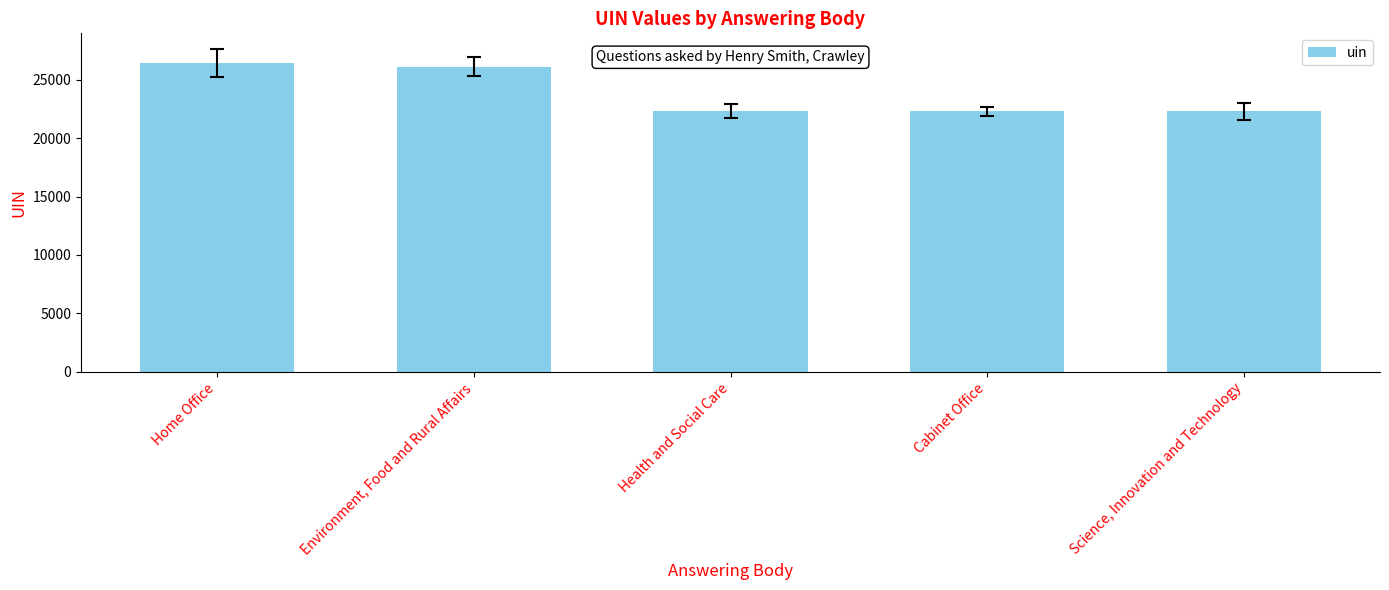

What is the change in value from Environment, Food and Rural Affairs to Cabinet Office?

-3821